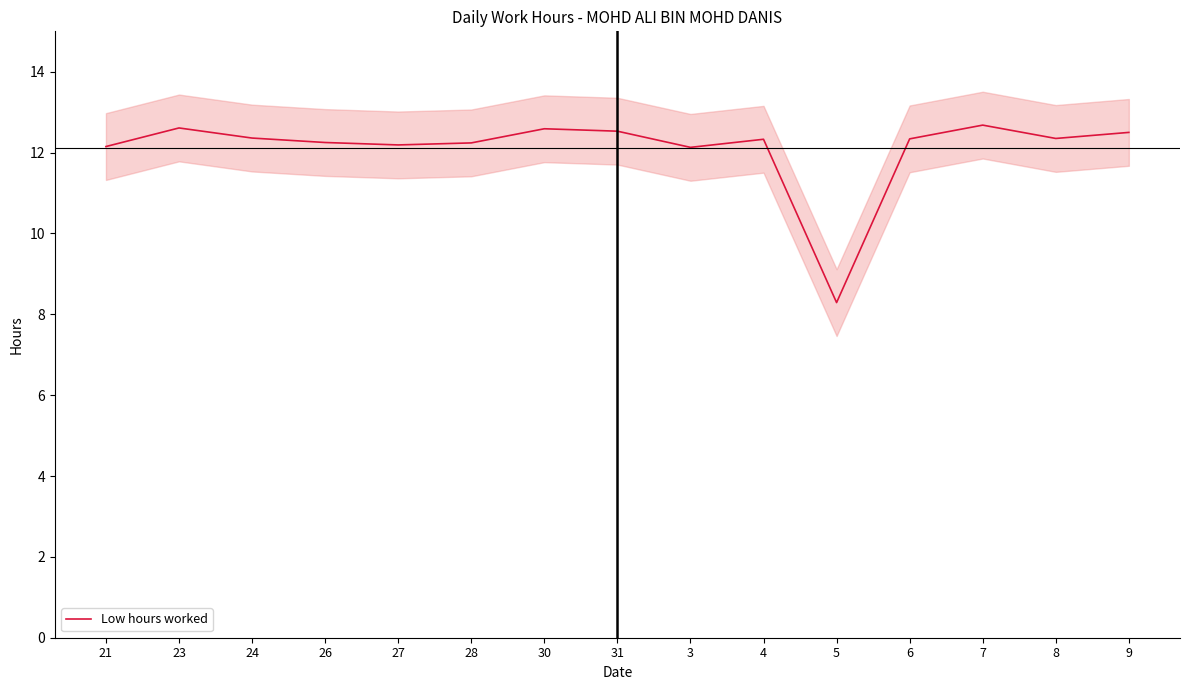

What is the label of the 6th point from the right?

4